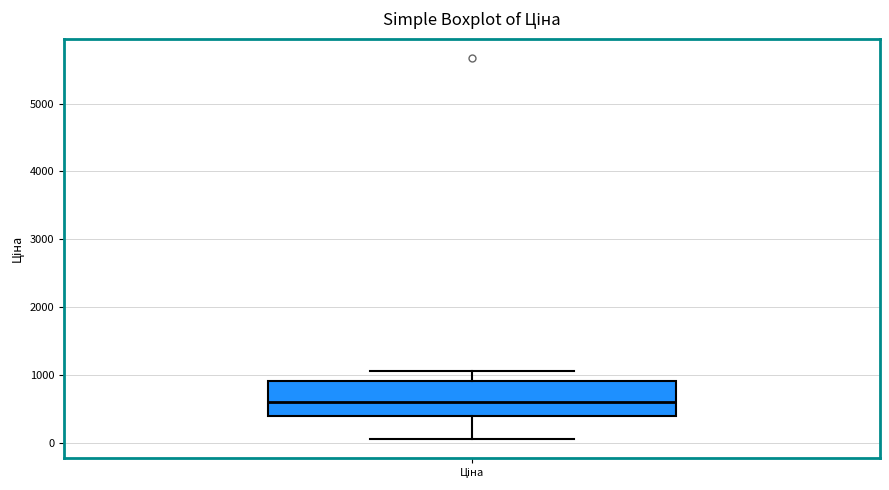

Where does the median line of the box for Ціна sit on the y-axis? The values are not printed on the chart, so give them approximately, as read against the axis.

600